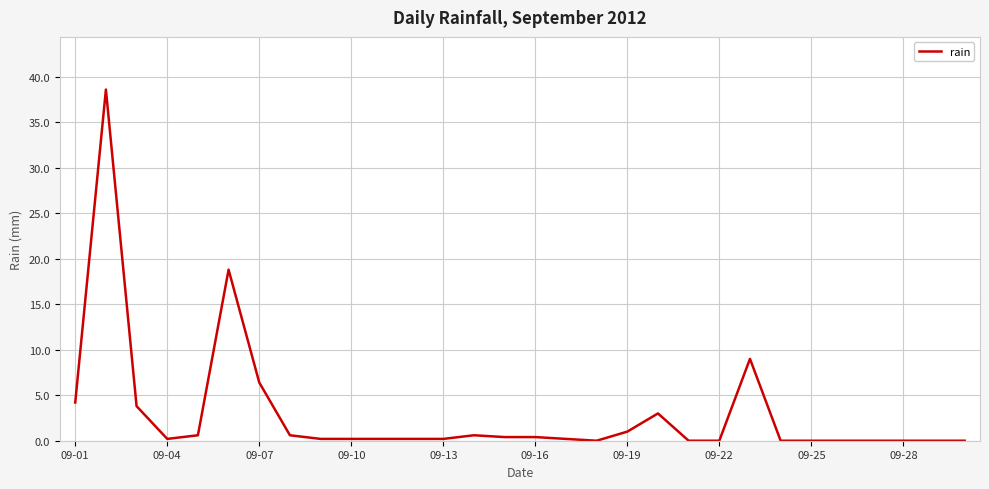

What is the greatest value displayed?

38.6